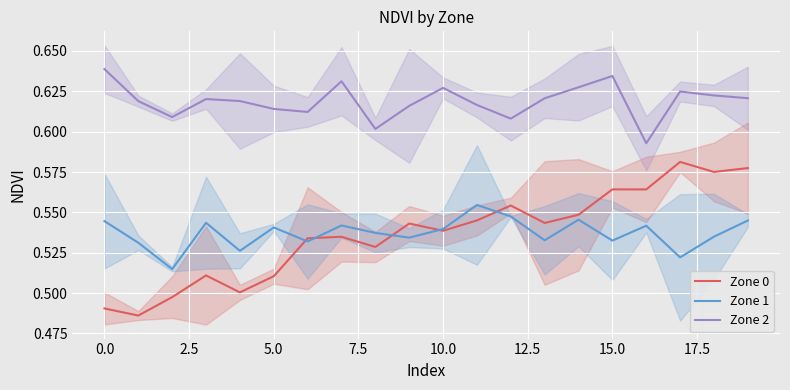

True or false: Zone 2 and Zone 1 intersect in this chart.

False